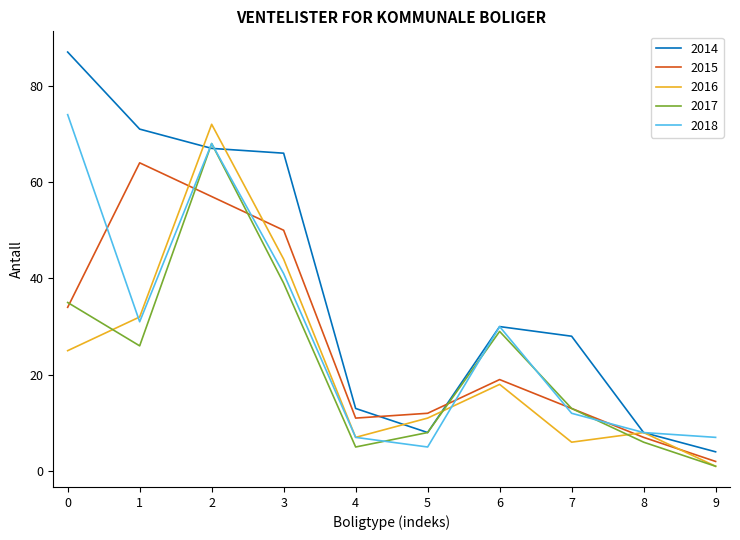

List the labels in order of 2016 value, largest first.

2, 3, 1, 0, 6, 5, 8, 4, 7, 9